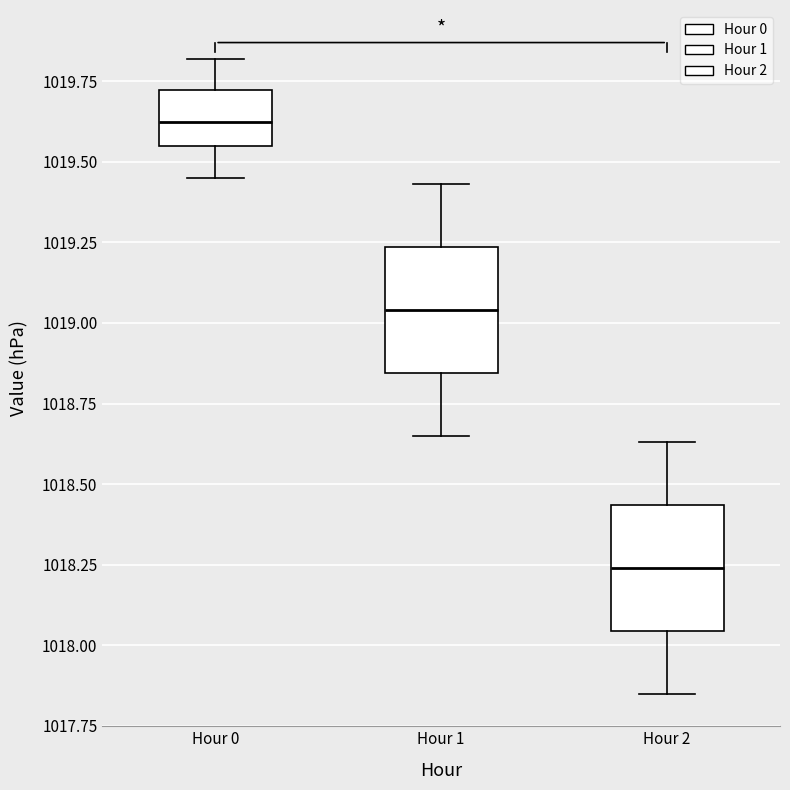

Reading left to right, transcribe this box plot: for each box, give where its median line is, the range the box spans, and where its two whiskers end, as read against the y-axis. The values are not printed on the chart, so give them approximately, as read against the axis.

Hour 0: median 1019.65, box 1019.55 to 1019.70, whiskers 1019.45 to 1019.80
Hour 1: median 1019.05, box 1018.85 to 1019.25, whiskers 1018.65 to 1019.45
Hour 2: median 1018.25, box 1018.05 to 1018.45, whiskers 1017.85 to 1018.65